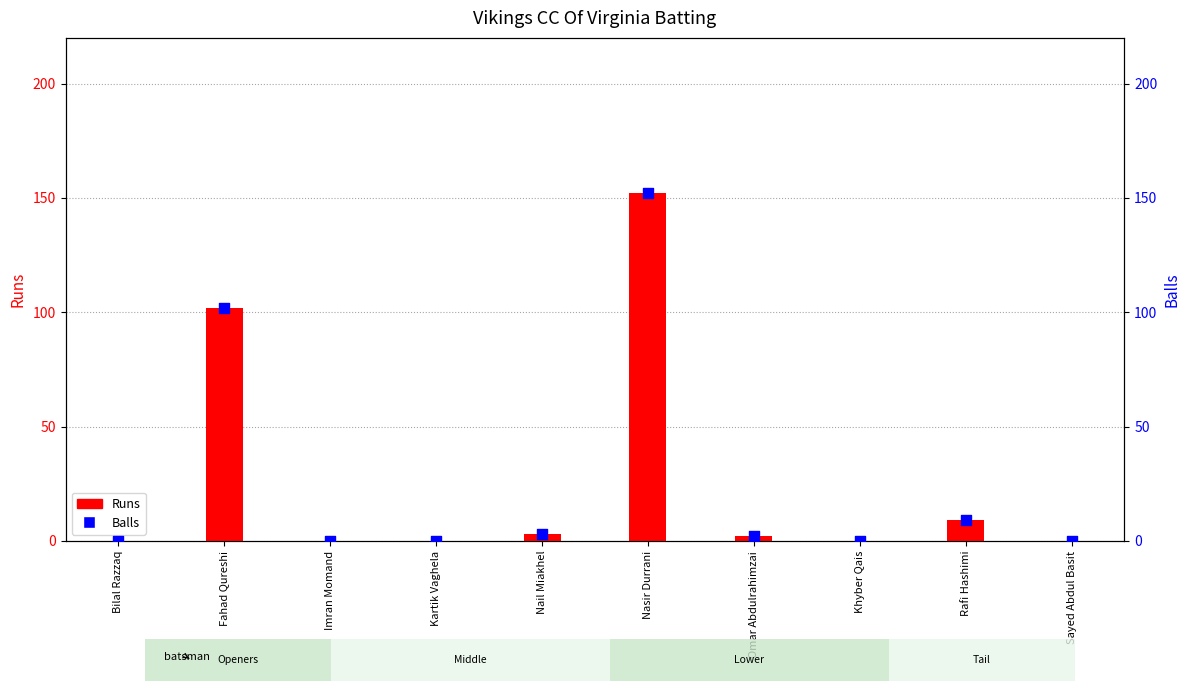

At which category is the sum across all series the highest?

Nasir Durrani